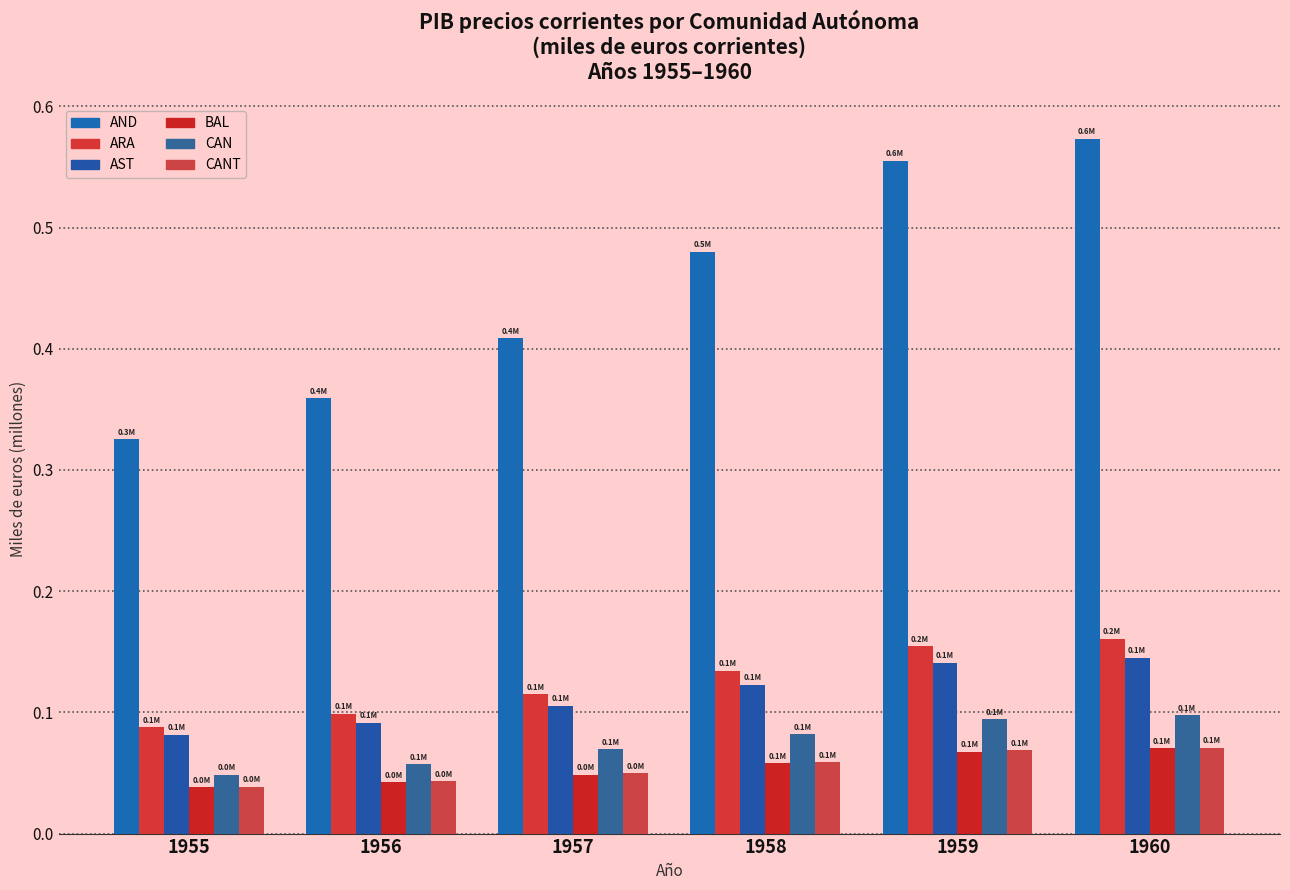

How many bars are there in each group?

6